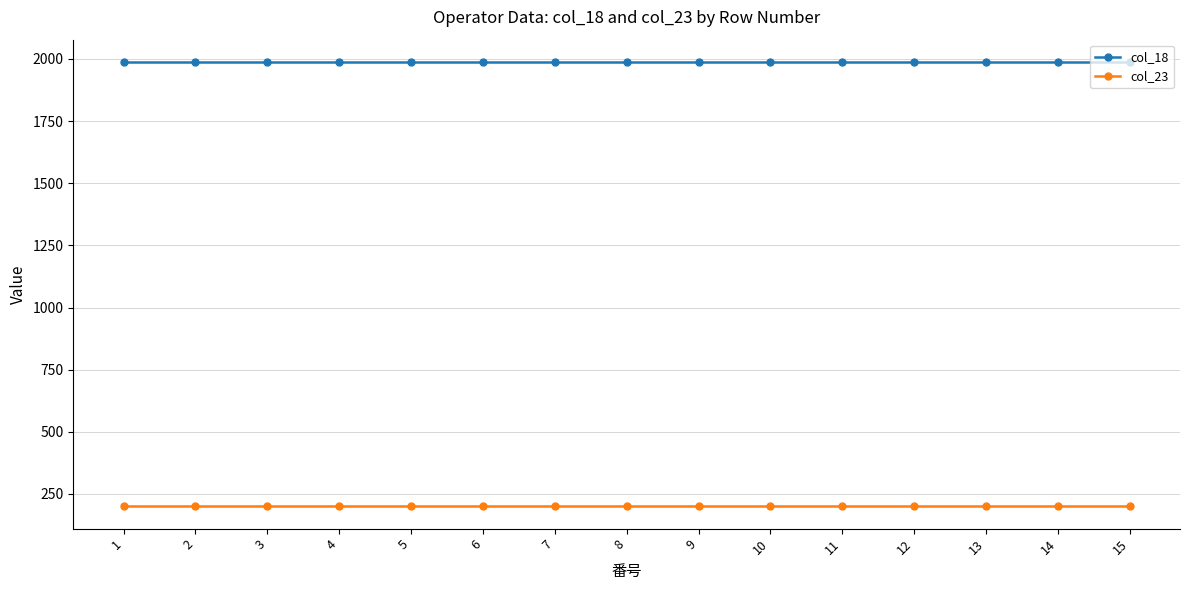

What is the value of the col_23 point at the 9th from the left?

200